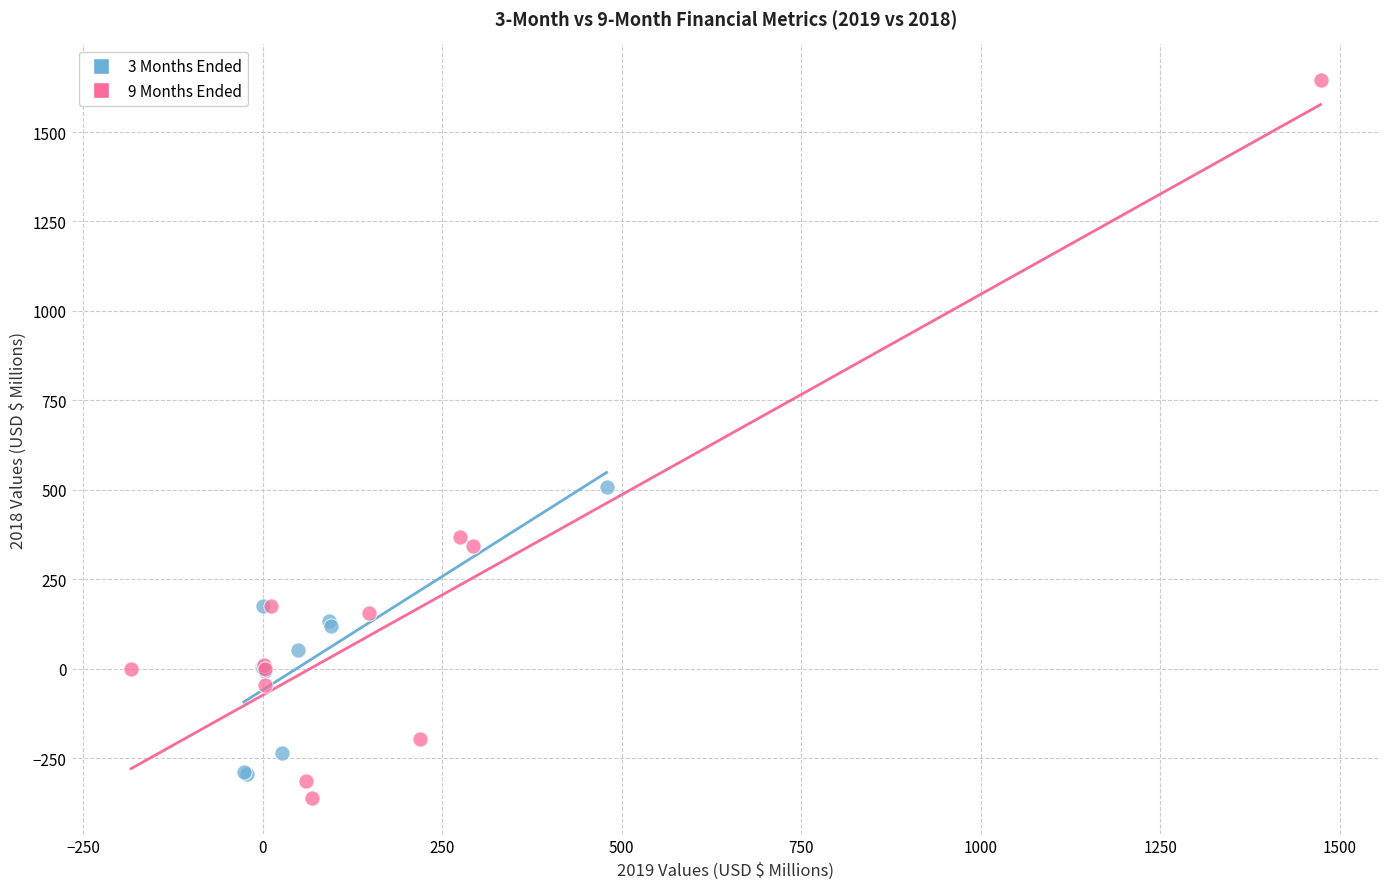

Which series has the largest Y range (max minus min)?

9 Months Ended